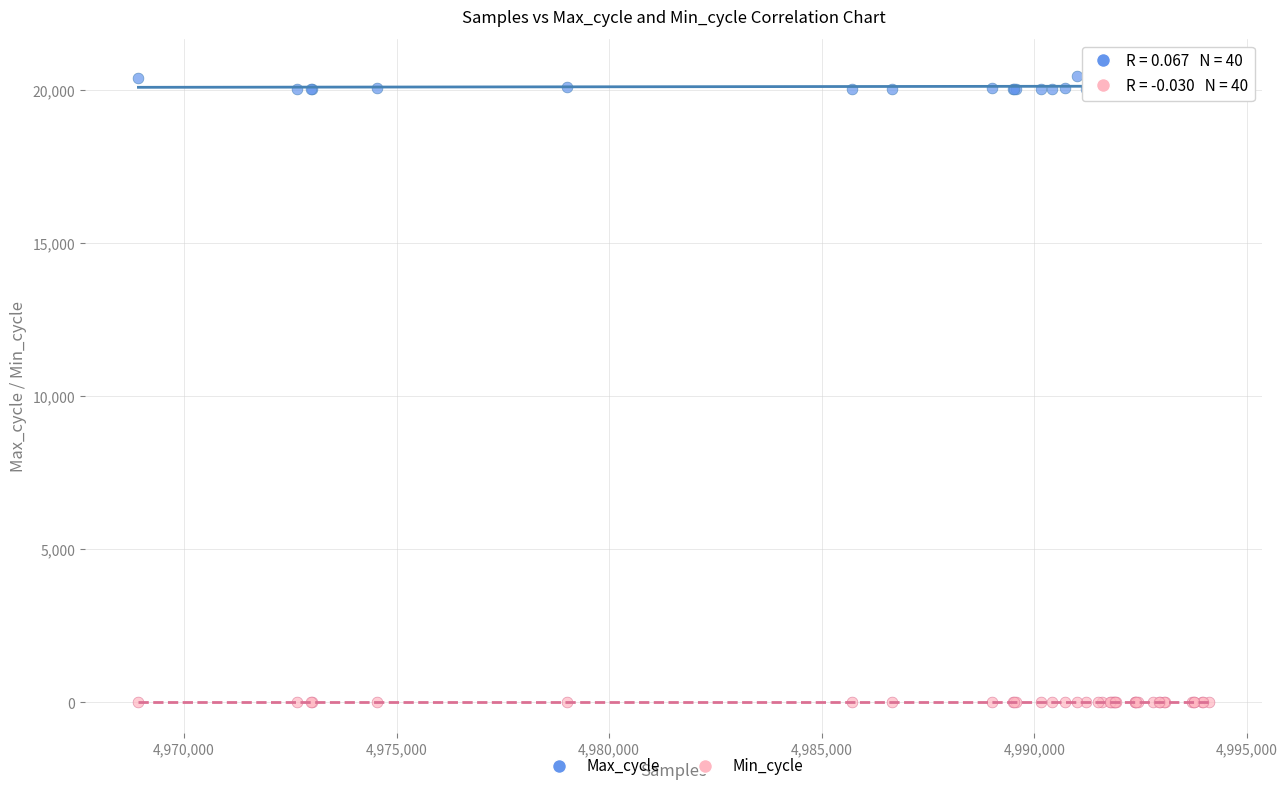

Which series has the largest Y range (max minus min)?

Max_cycle